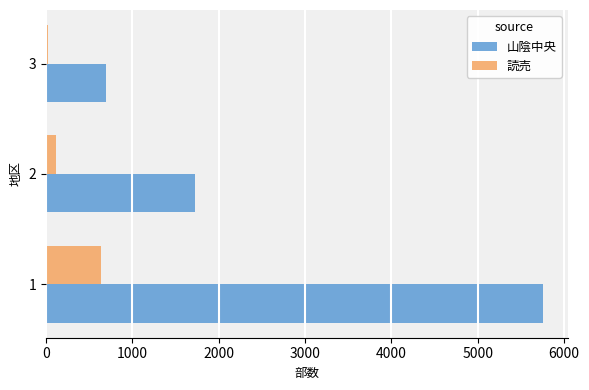

Is the value of 読売 at 2 greater than the value of 山陰中央 at 2?

No